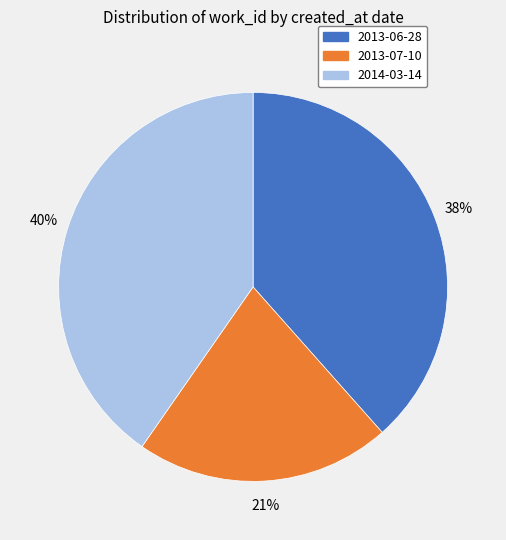

To the nearest percent, what is the combined percentage of 2014-03-14 and 2013-06-28?

79%